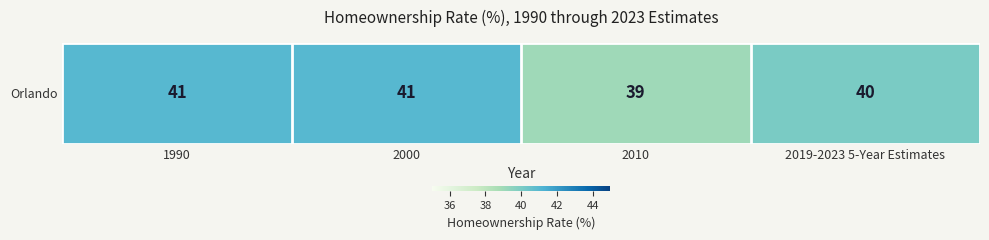

How many distinct data groups are displayed?

1